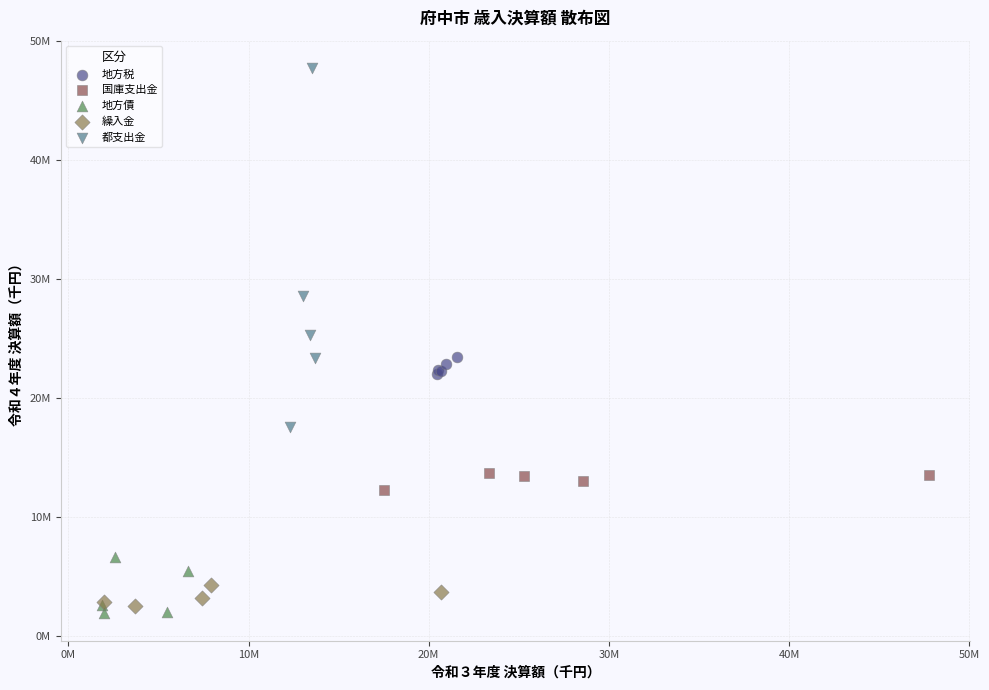

Which series has the widest spread of Y values?

都支出金